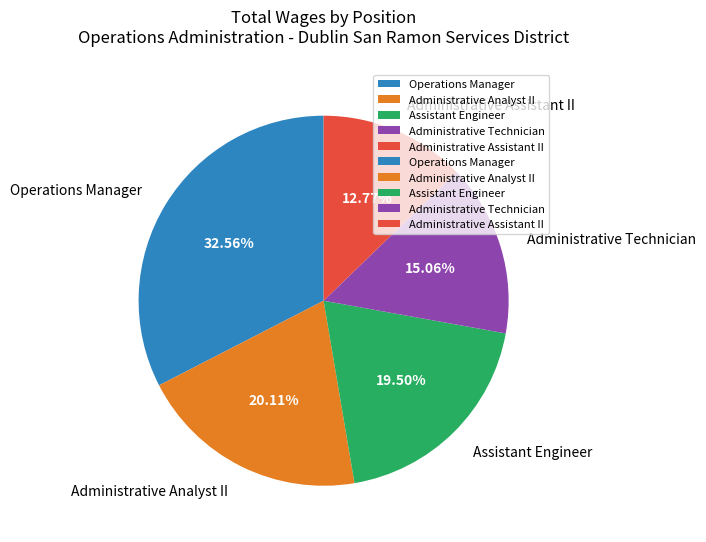

To the nearest percent, what percentage of the pie is Administrative Analyst II?

20%